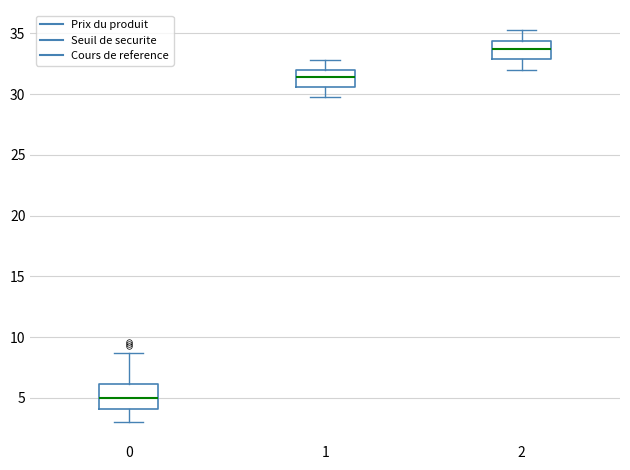

Which box's median line is the lowest?

0